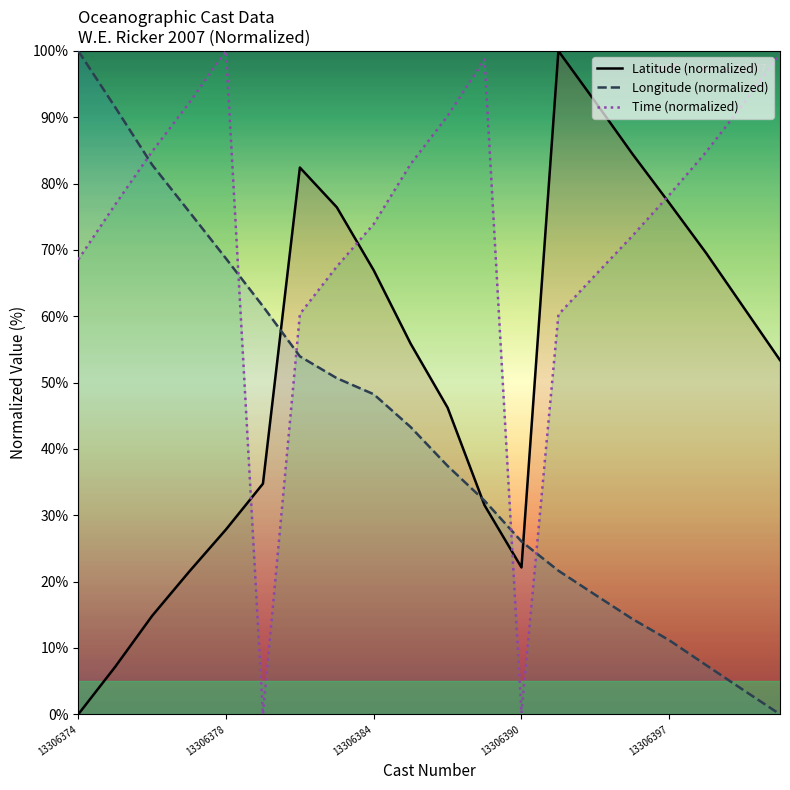

List the series in order of their overall mean, highest first.

Time (normalized), Latitude (normalized), Longitude (normalized)